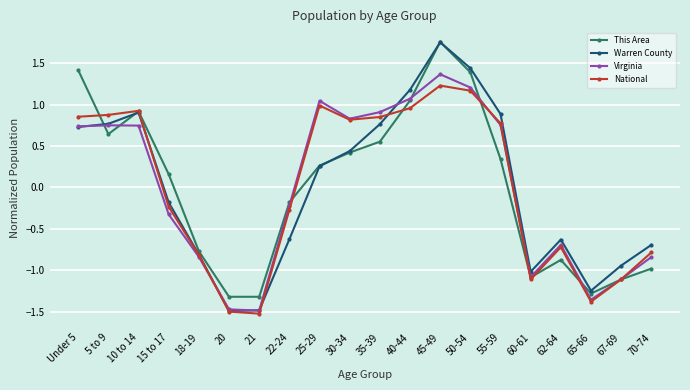

The Warren County series shows -1.0 at 60-61. True or false?

True